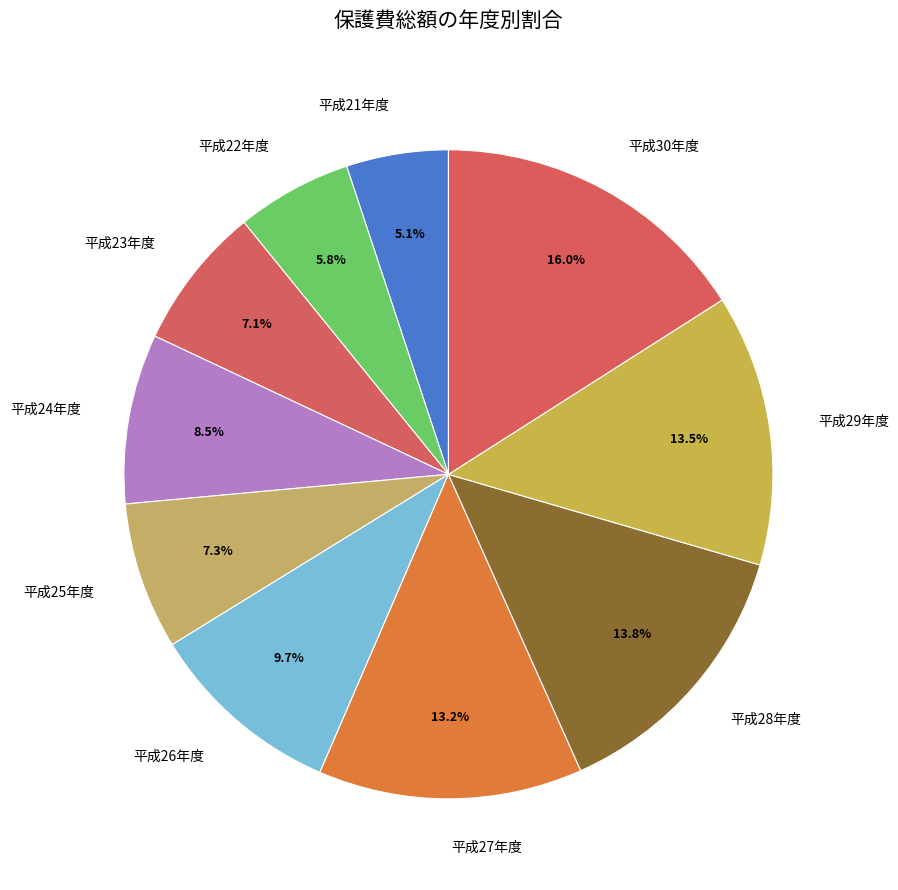

Is the sum of 平成27年度 and 平成28年度 greater than half?

No